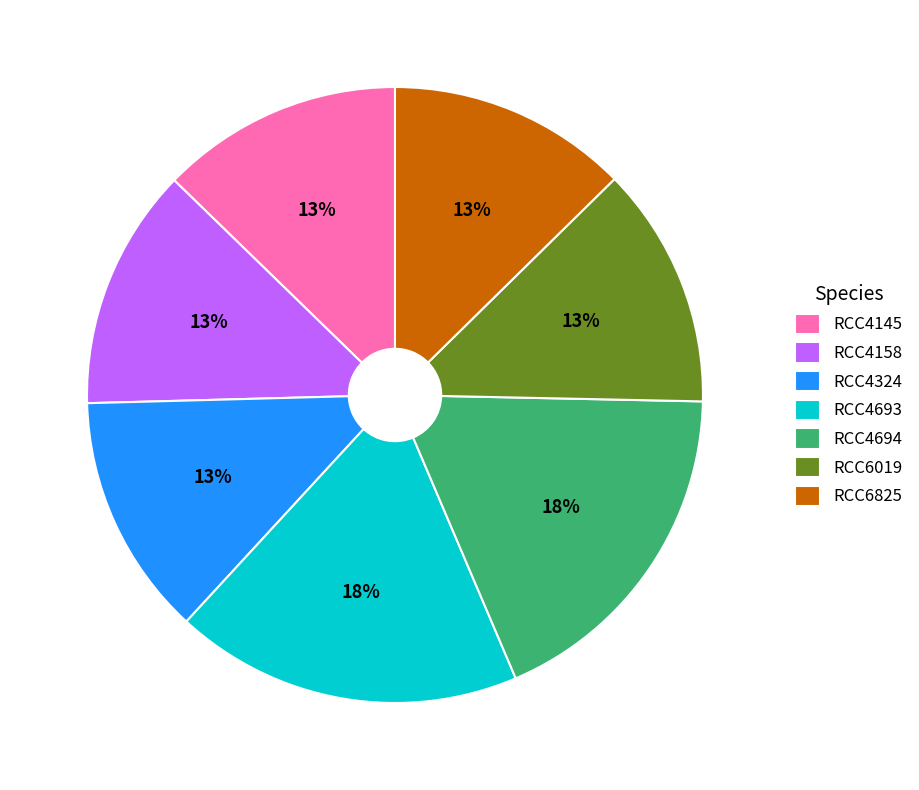

Approximately how many times larger is the value at RCC4693 compared to RCC6825?

1.4